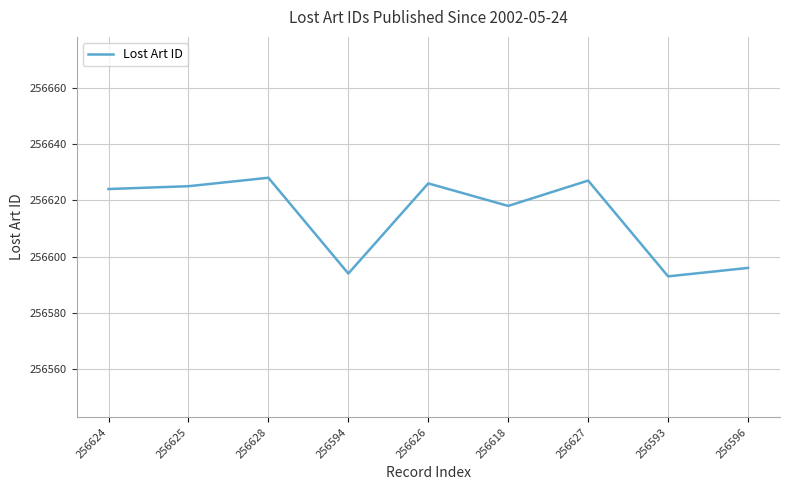

Where is the data nearest to the value 256610?

256618